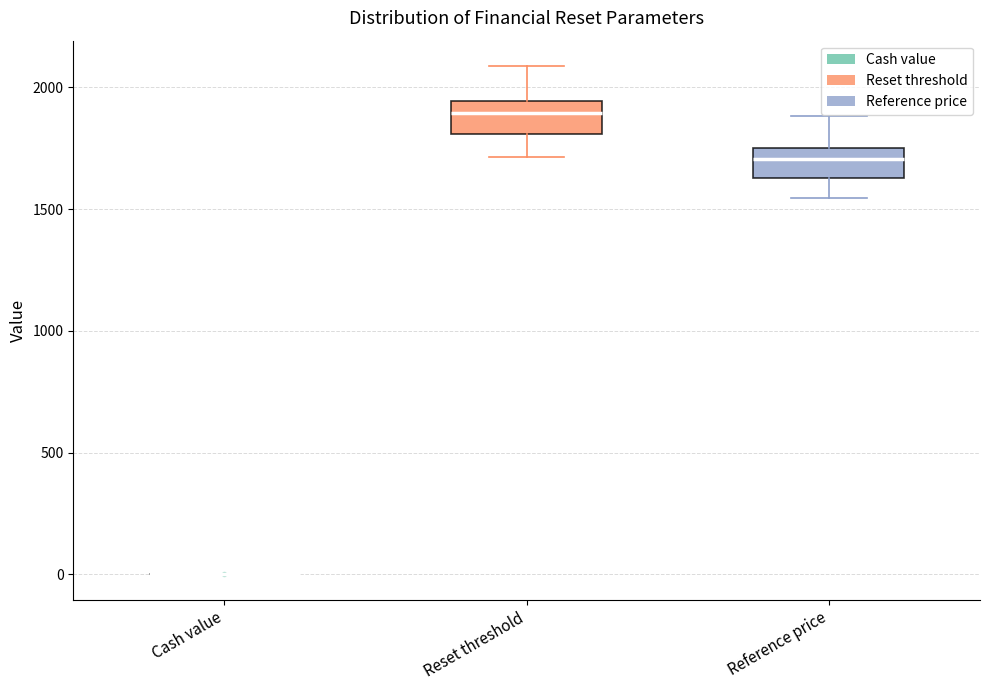

Where is the lower edge of the box for Reference price on the y-axis? The values are not printed on the chart, so give them approximately, as read against the axis.

1650